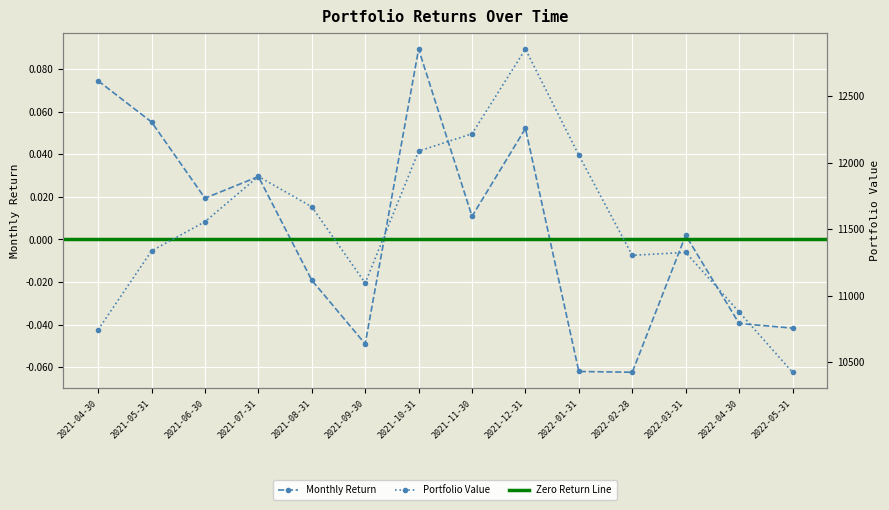

How many lines are shown in the chart?

2